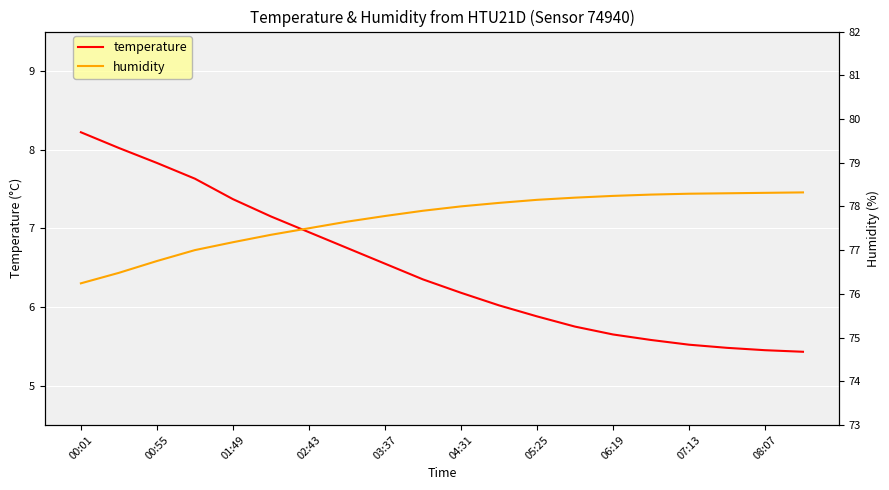

True or false: humidity has more than 2 points higher than both neighbors.

False